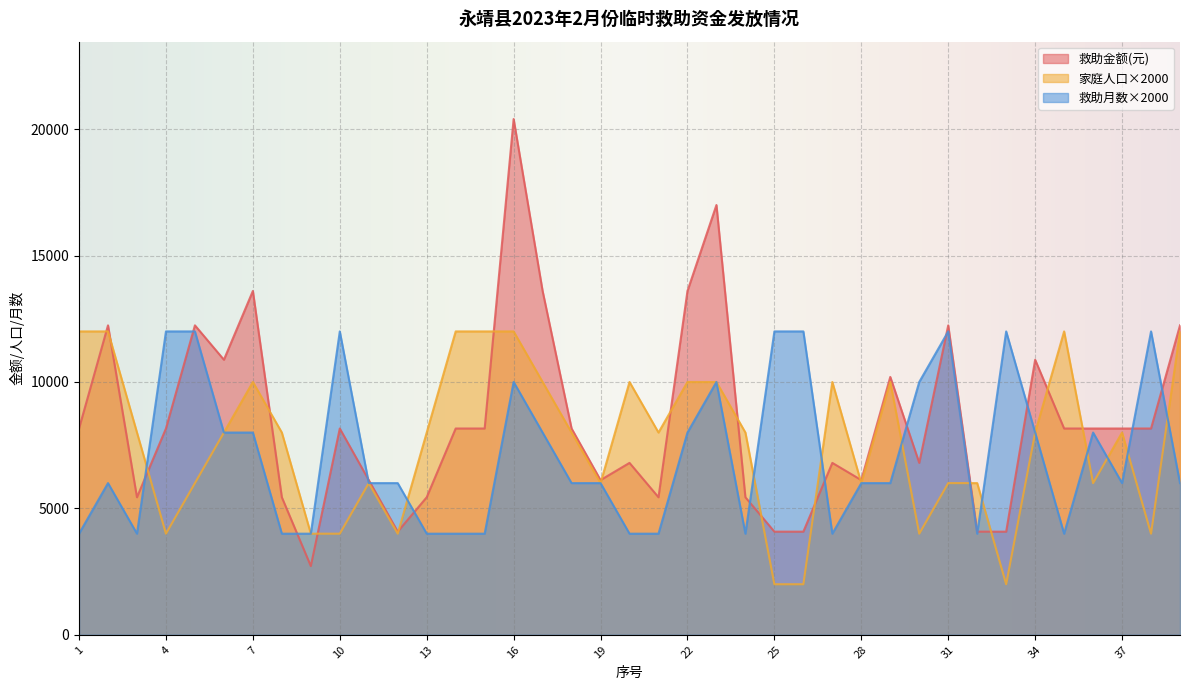

Read the 救助金额(元) value at 34, to the nearest 10.

10880